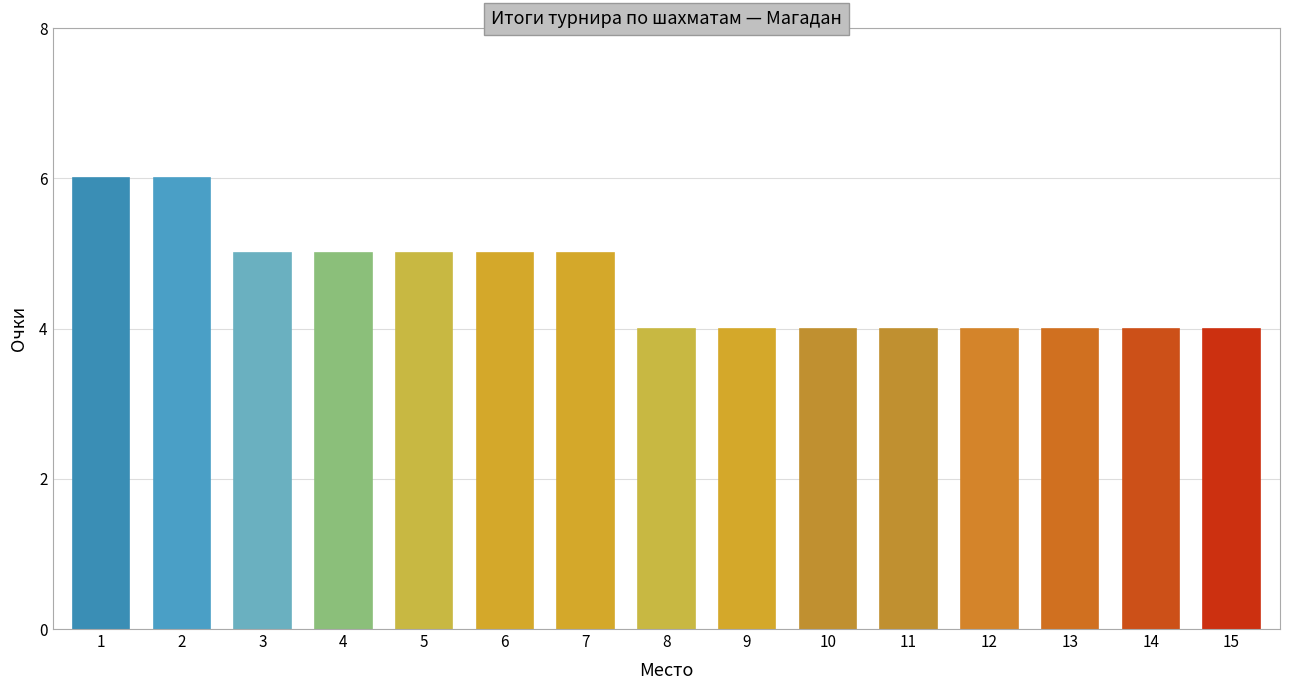

What is the change in value from 1 to 4?

-1